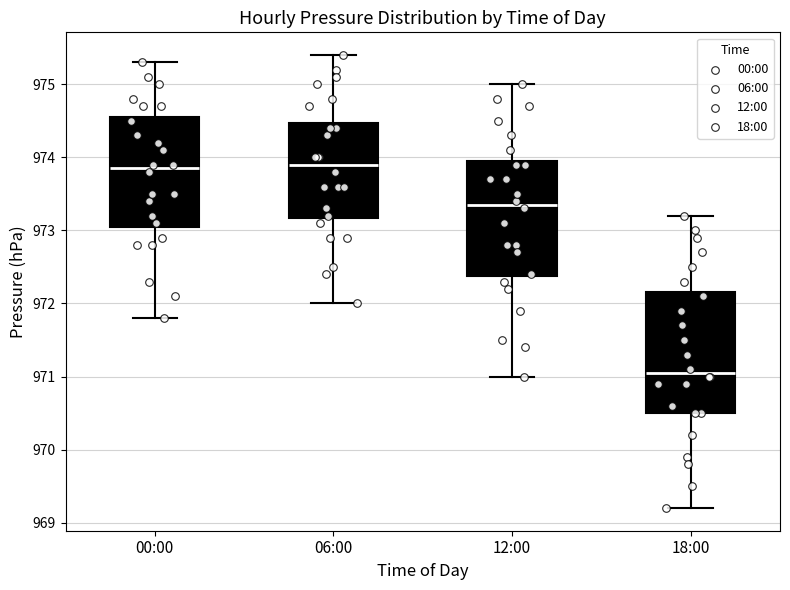

Reading left to right, transcribe this box plot: for each box, give where its median line is, the range the box spans, and where its two whiskers end, as read against the y-axis. The values are not printed on the chart, so give them approximately, as read against the axis.

00:00: median 973.9, box 973.1 to 974.6, whiskers 971.8 to 975.3
06:00: median 973.9, box 973.2 to 974.5, whiskers 972.0 to 975.4
12:00: median 973.4, box 972.4 to 974.0, whiskers 971.0 to 975.0
18:00: median 971.1, box 970.5 to 972.2, whiskers 969.2 to 973.2